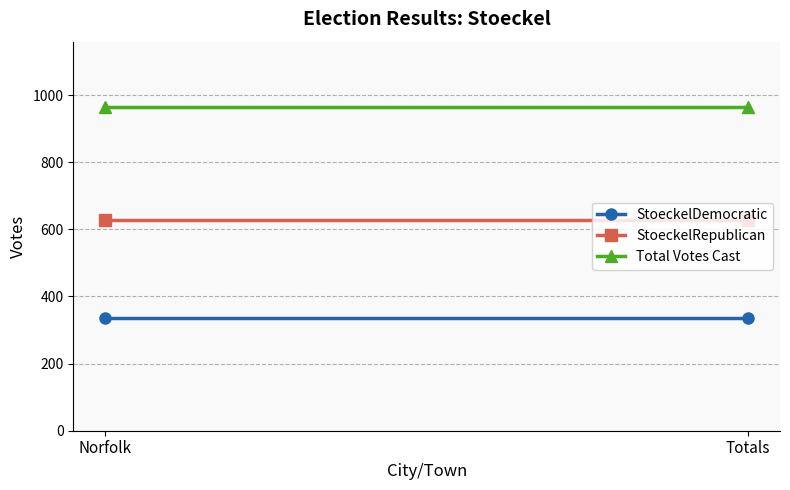

At which category is the sum across all series the highest?

Norfolk